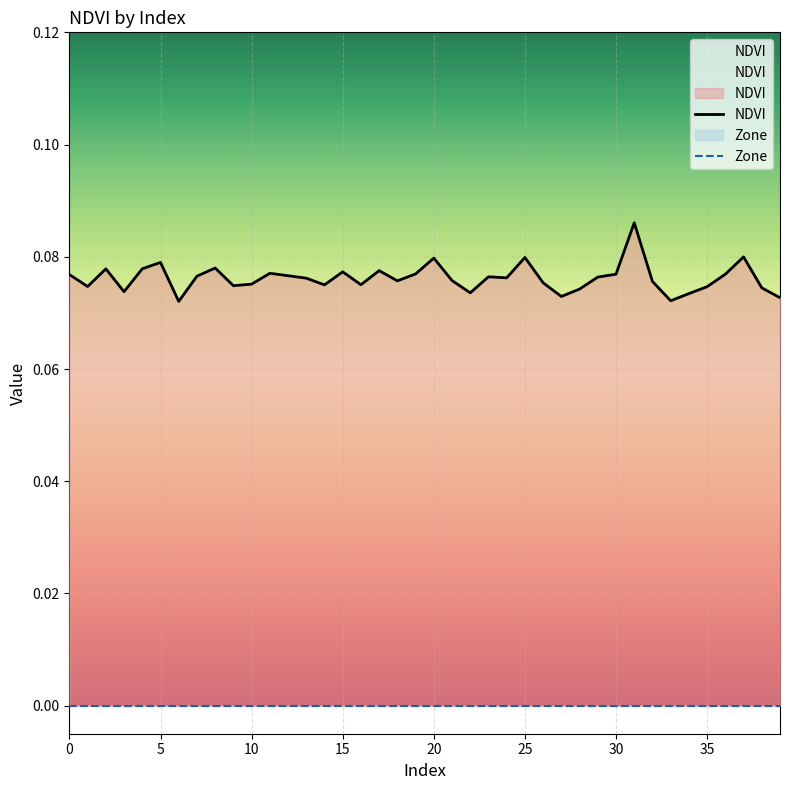

How many lines are shown in the chart?

1